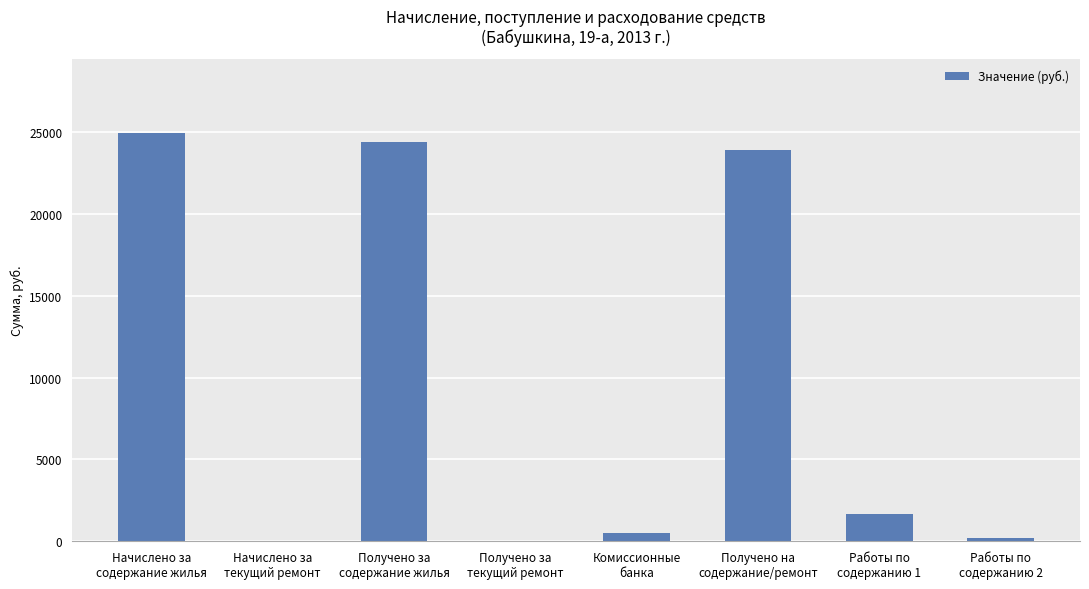

Reading left to right, transcribe all the data shown in this chart.

24973.9	0.0	24402.2	0.0	488.0	23914.1	1644.9	212.2